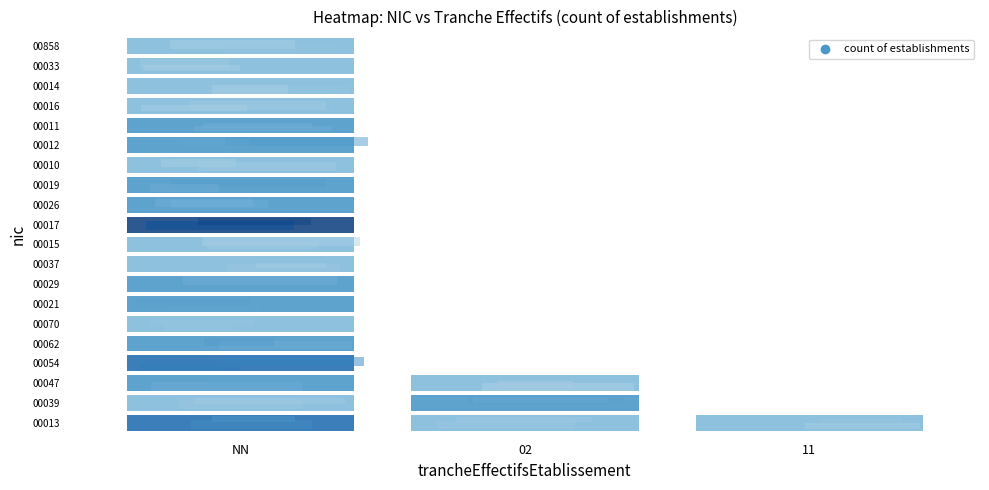

Count the number of categories in the chart.

3